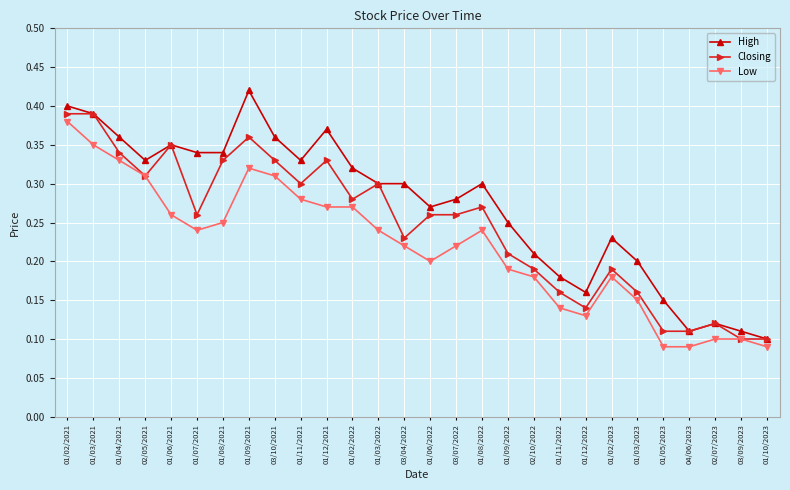

Between 01/09/2021 and 01/02/2022, which series saw the biggest shift?

High